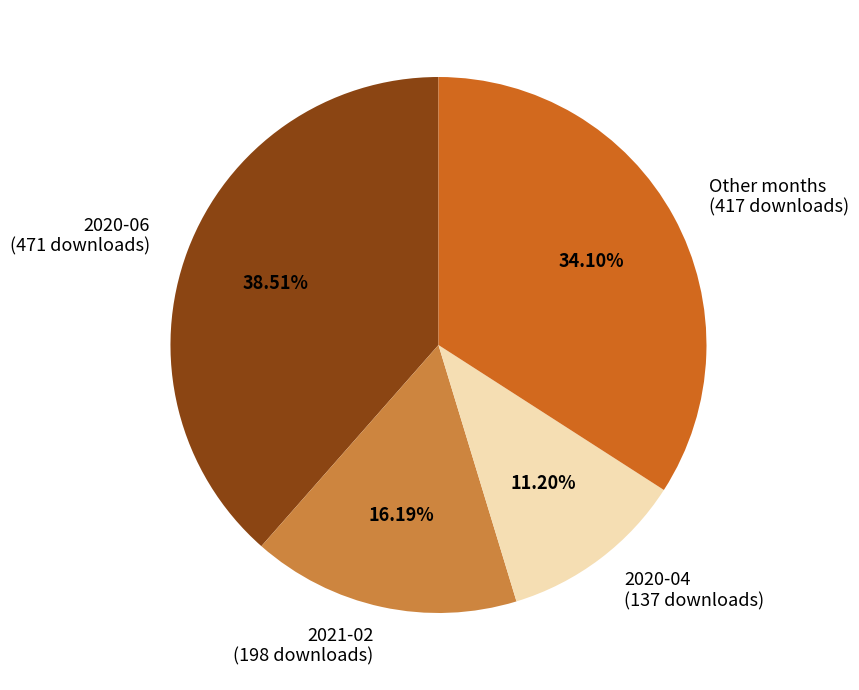

Combined, do 2020-04 and Other months account for over 50%?

No